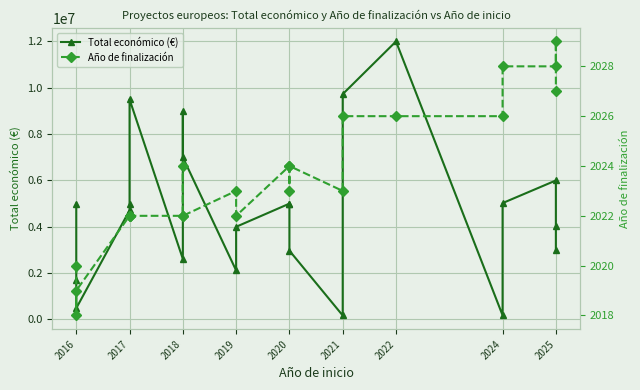

At how many categories does at least one series exceed 8203577?

4